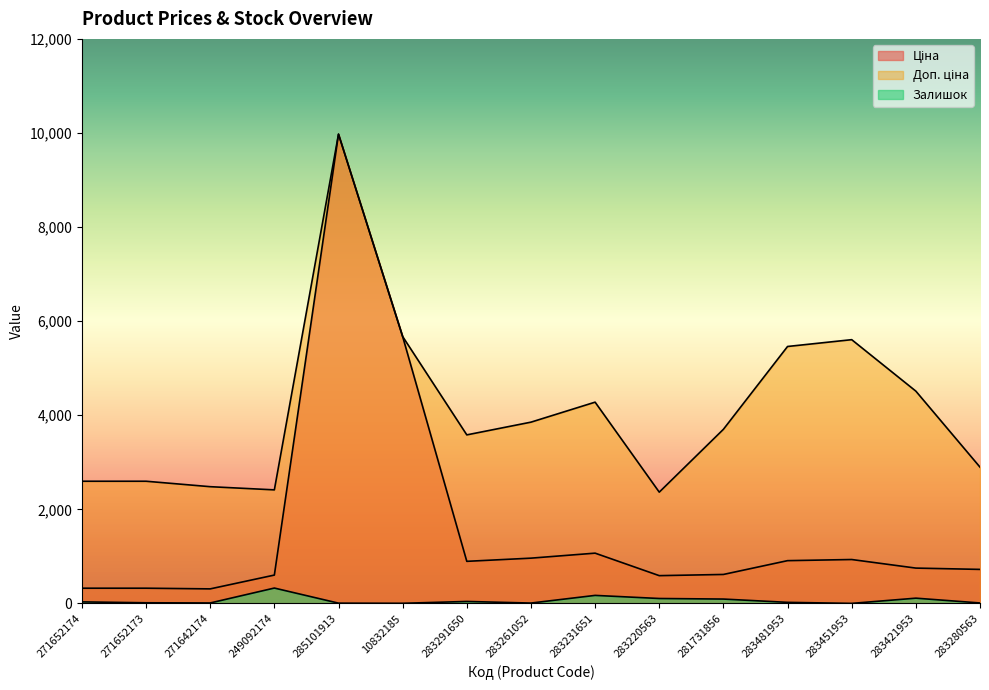

Which series has the widest spread of values?

Ціна